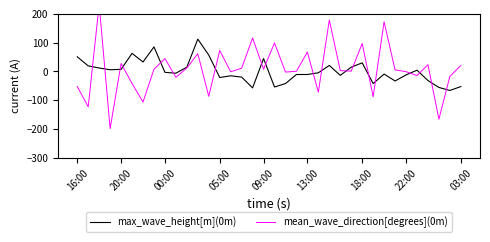

The value of mean_wave_direction[degrees](0m) at 23 is 179.0. True or false?

True